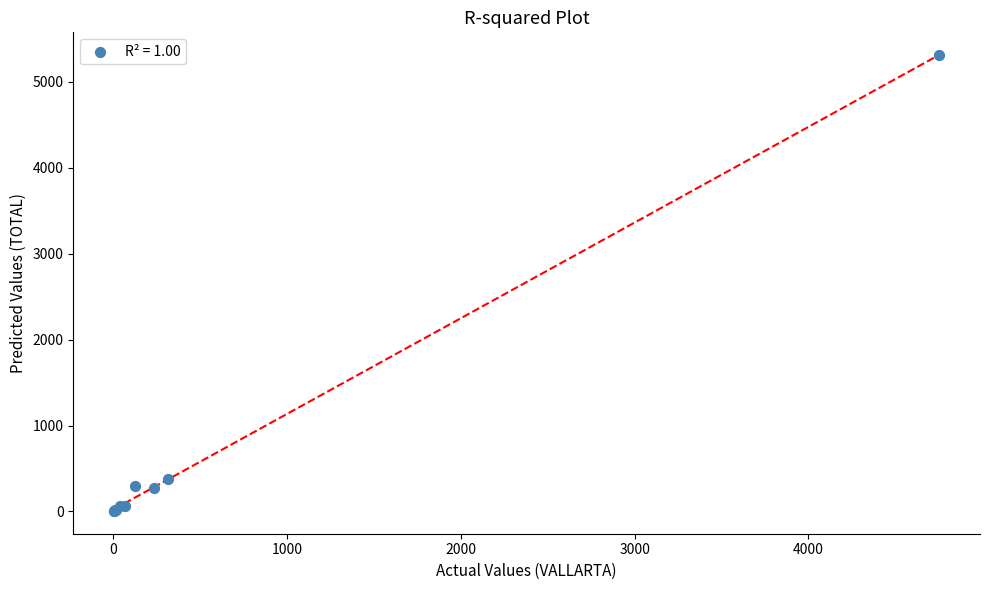

What Y value in the scatter plot is closest to 2656?

374